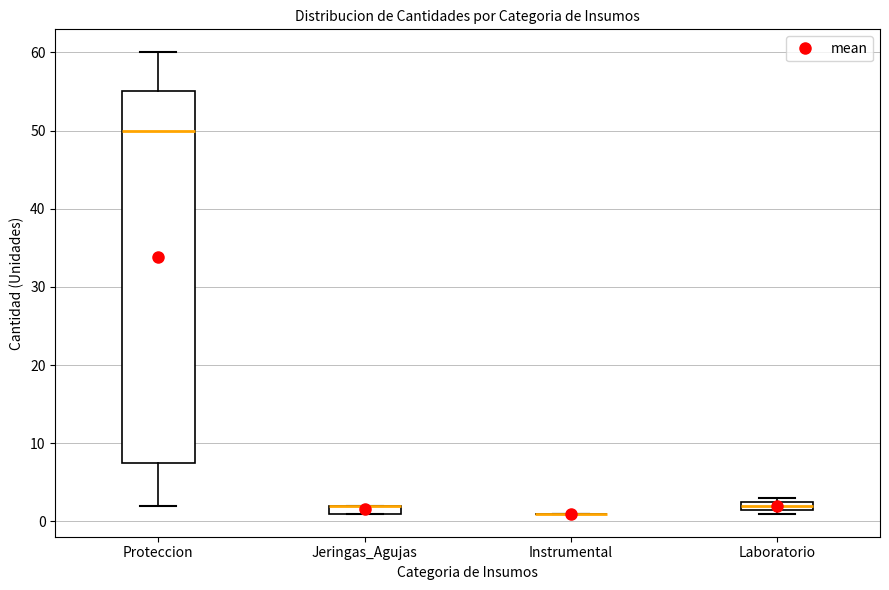

Where is the lower edge of the box for Laboratorio on the y-axis? The values are not printed on the chart, so give them approximately, as read against the axis.

2